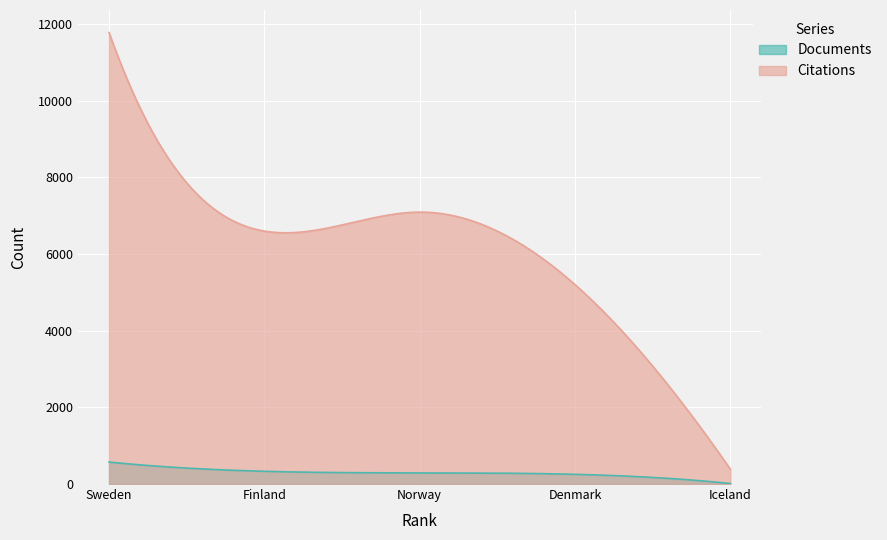

Is the value of Documents at Iceland greater than the value of Citations at Finland?

No